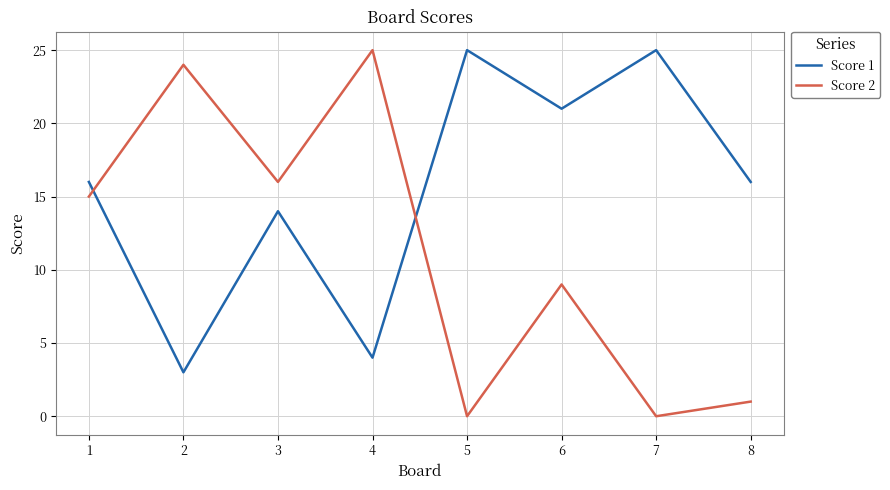

Which series has the largest total across all categories?

Score 1